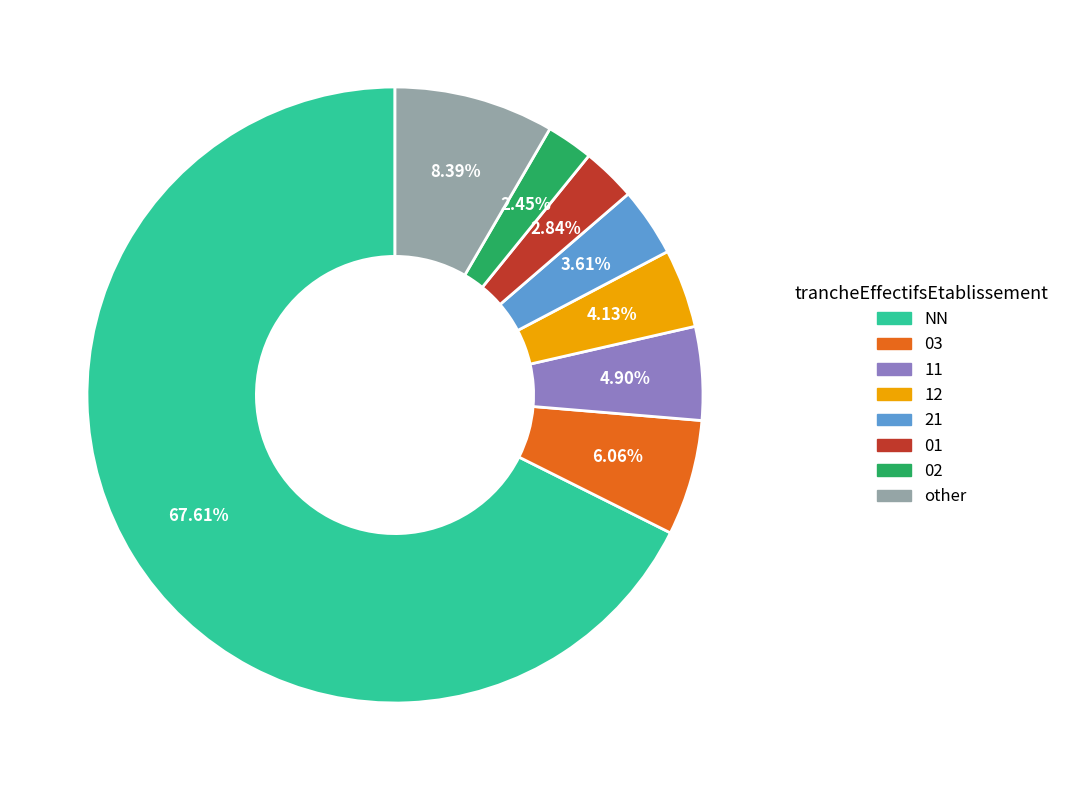

How many slices are in this pie chart?

8